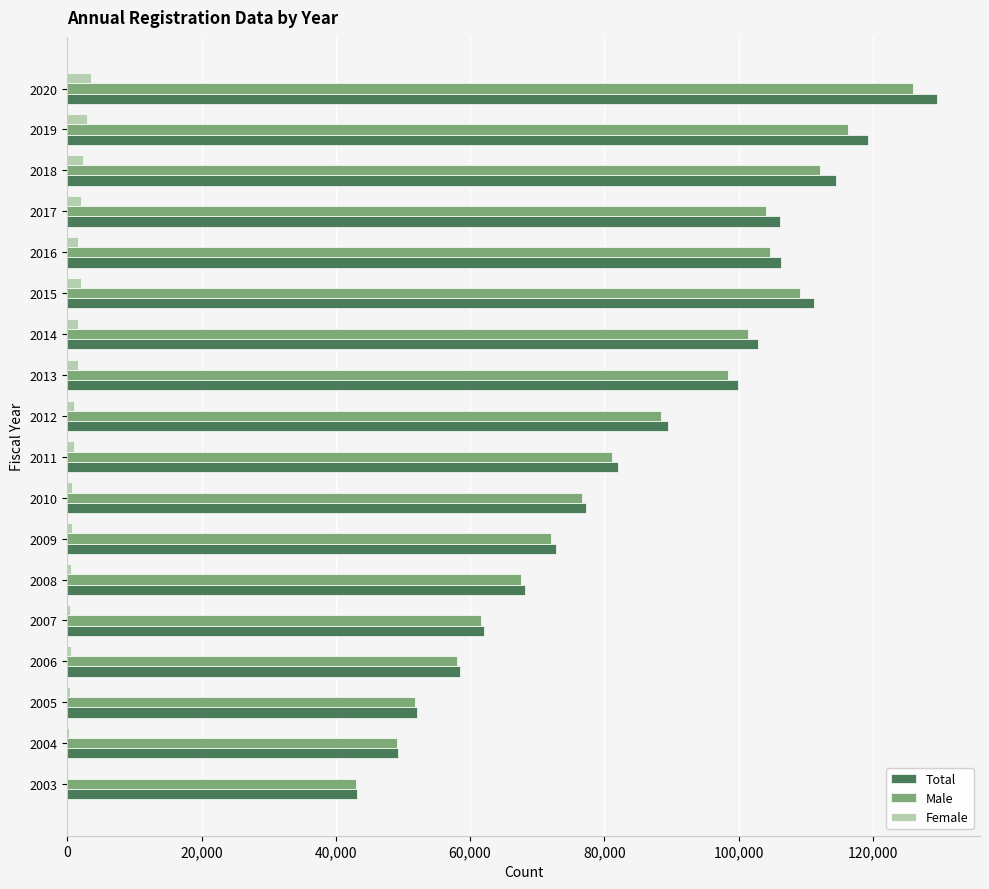

What is the sum of all Male values?

1521504